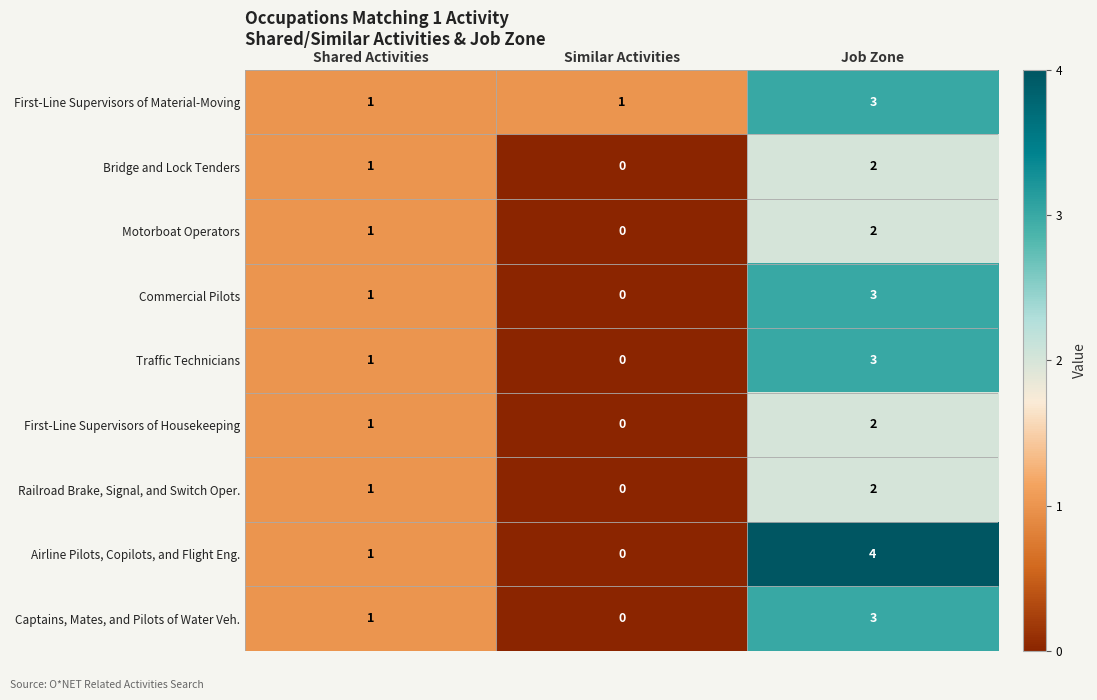

What is the sum of the Traffic Technicians values at Similar Activities and Job Zone?

3